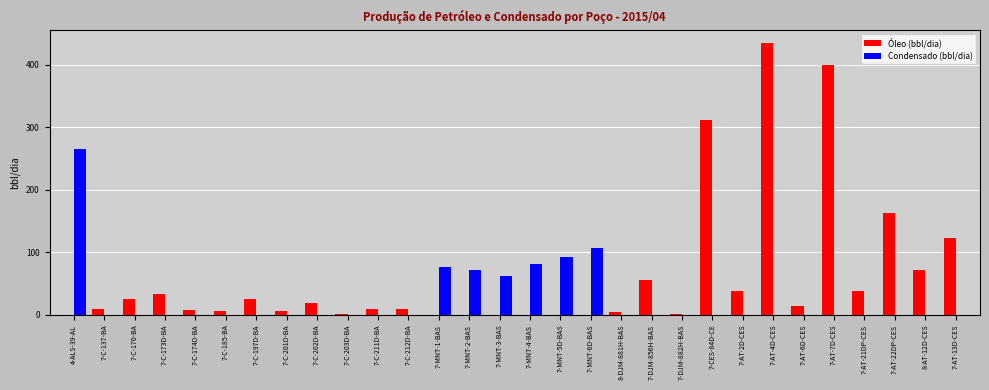

Which series changed the most between 7-C-212D-BA and 8-AT-12D-CES?

Óleo (bbl/dia)